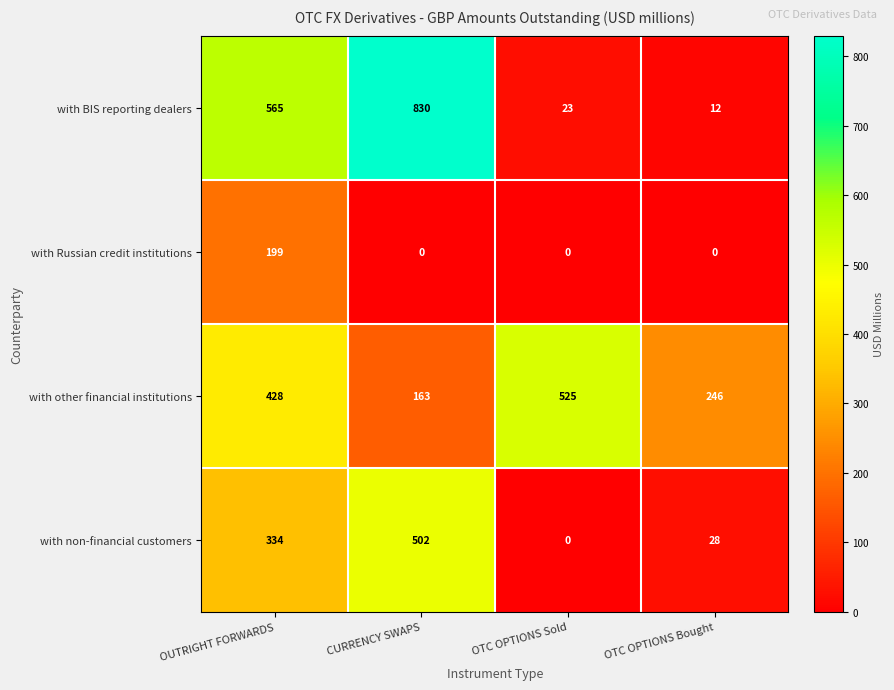

The with other financial institutions series shows 246 at OTC OPTIONS Bought. True or false?

True